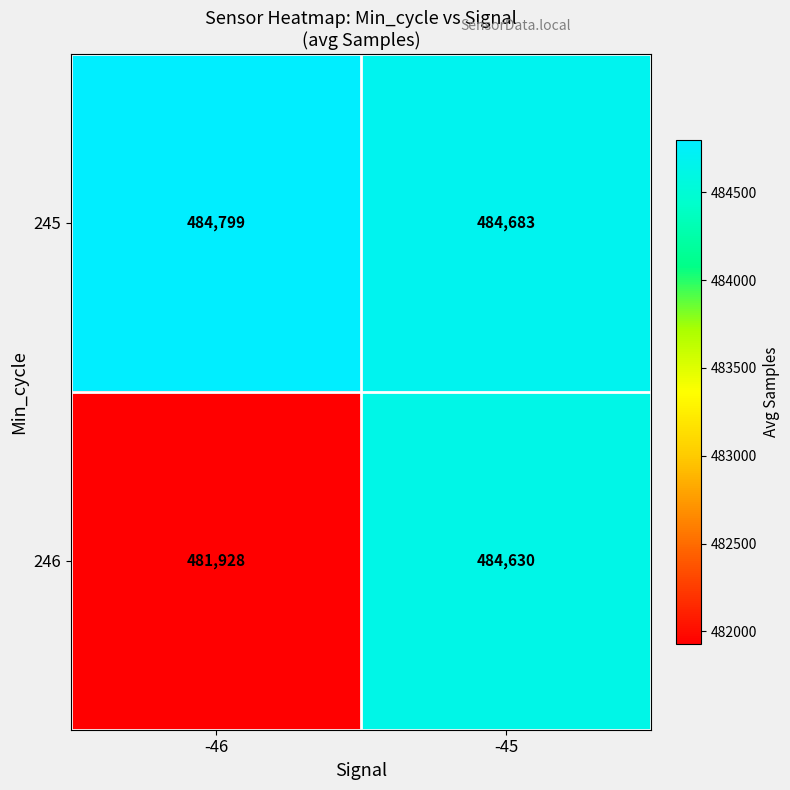

What is the sum of all 246 values?

966558